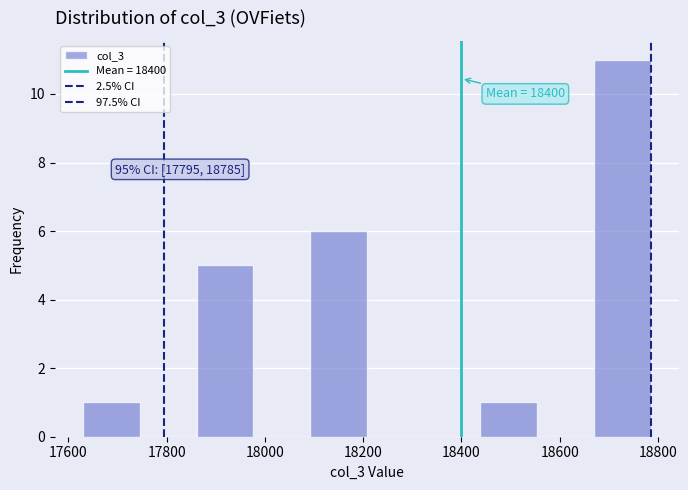

Which range on the x-axis has the tallest bar?

18660 to 18780